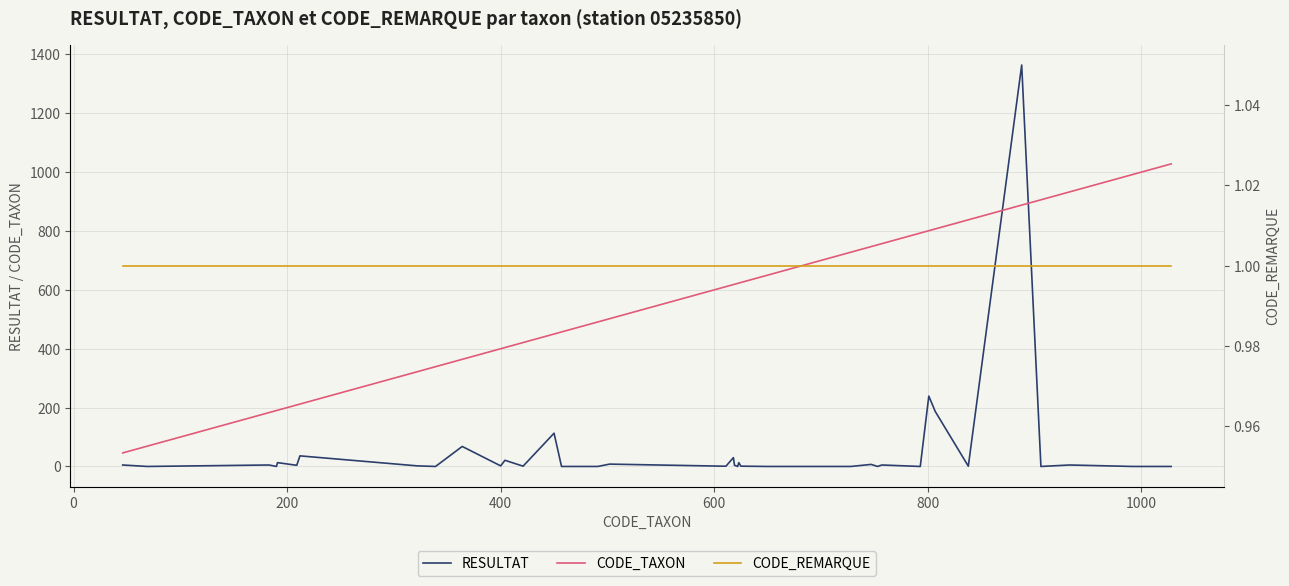

After their last crossing, which series has the higher values: RESULTAT or CODE_TAXON?

CODE_TAXON